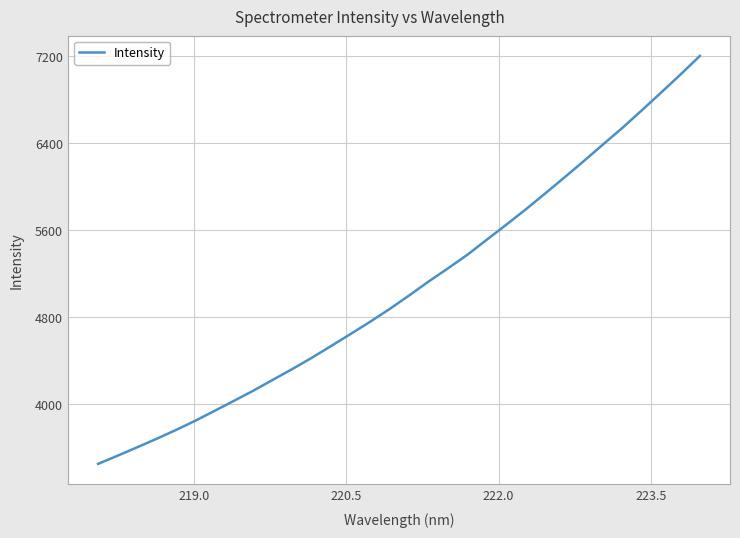

What is the difference between the maximum and minimum values?

3752.0